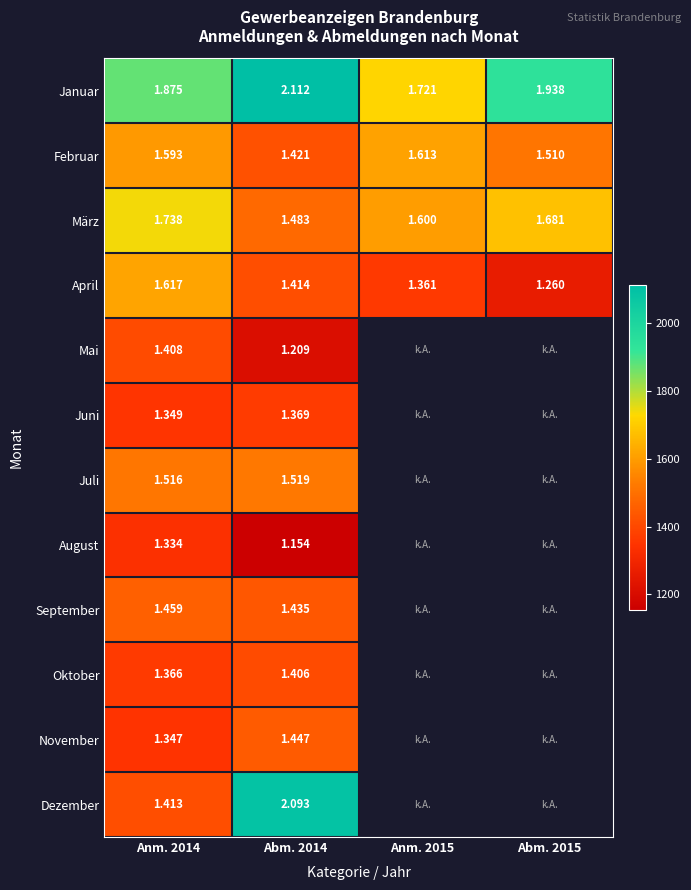

What is the smallest value displayed?

1154.0